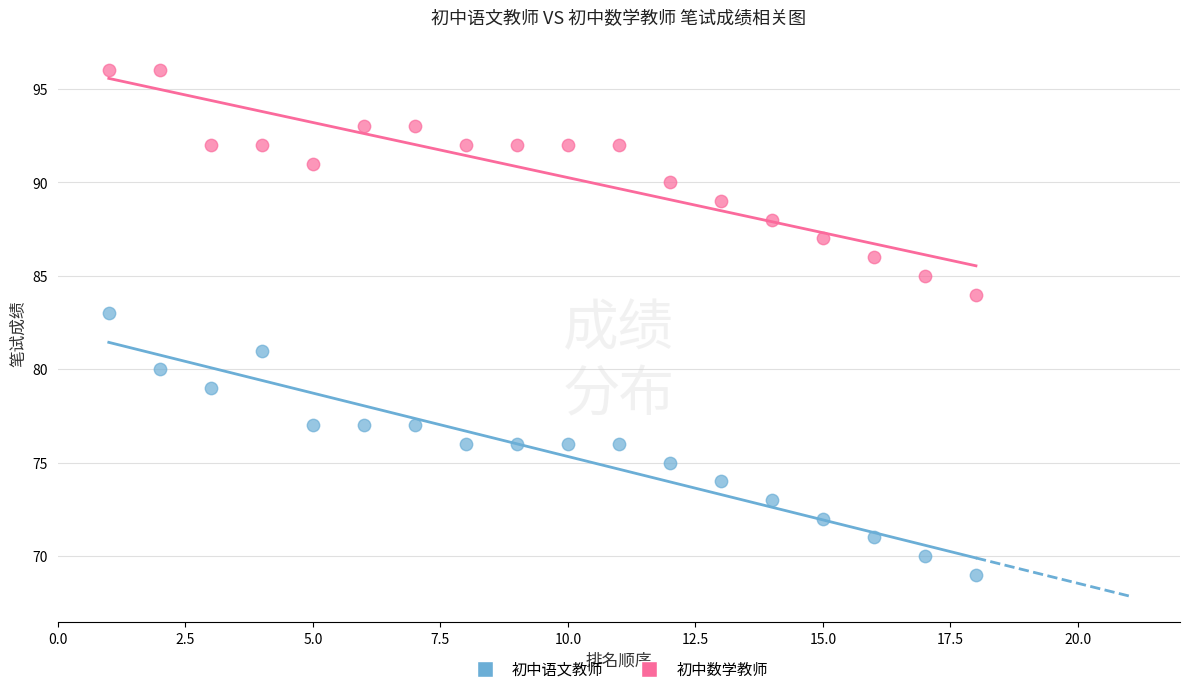

What are all the series names shown in the legend?

初中语文教师, 初中数学教师